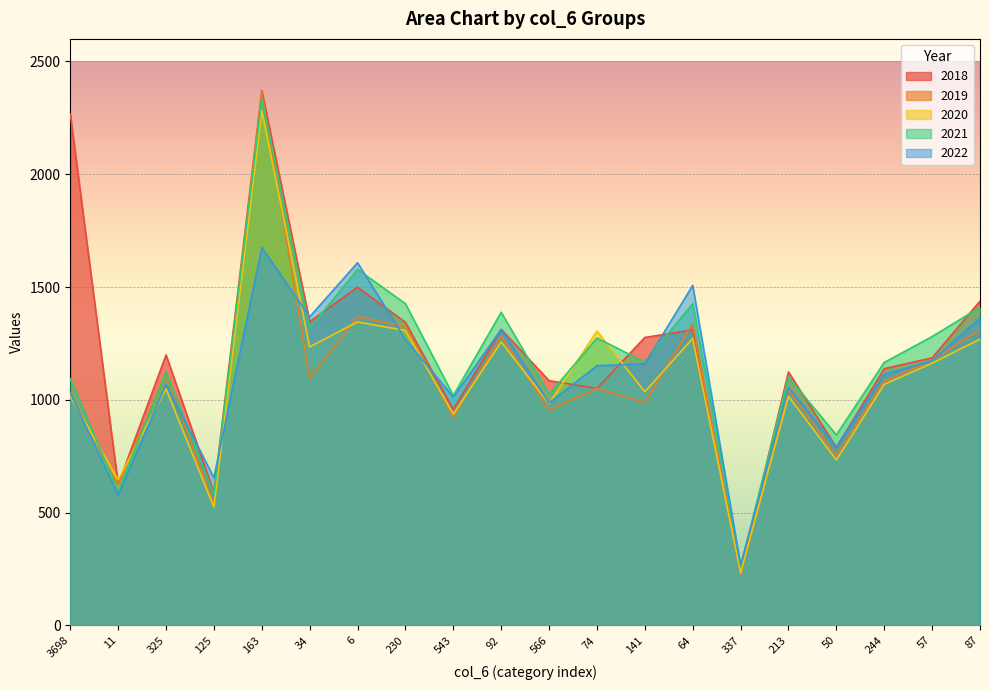

What is the maximum value shown in the chart?

2370.1